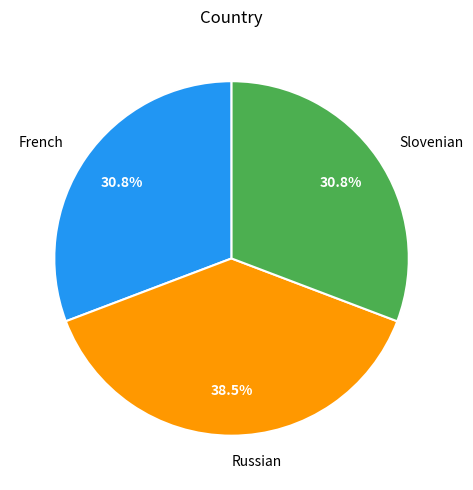

Is there any slice that represents more than half of the pie?

No